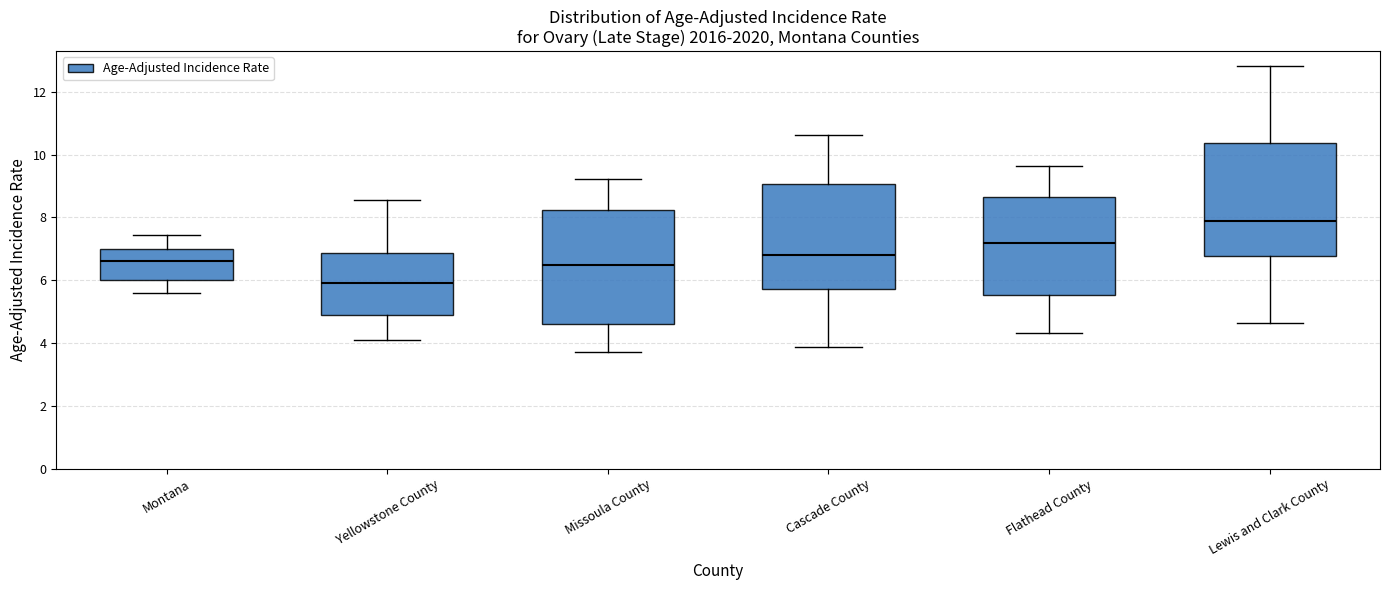

Where does the upper whisker of the box for Montana end on the y-axis? The values are not printed on the chart, so give them approximately, as read against the axis.

7.4